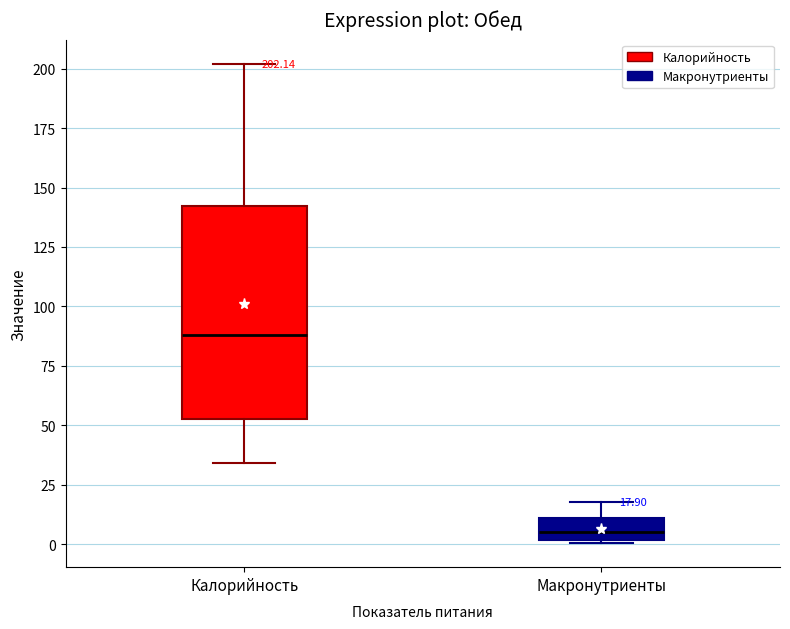

Which box's median line is the highest?

Калорийность